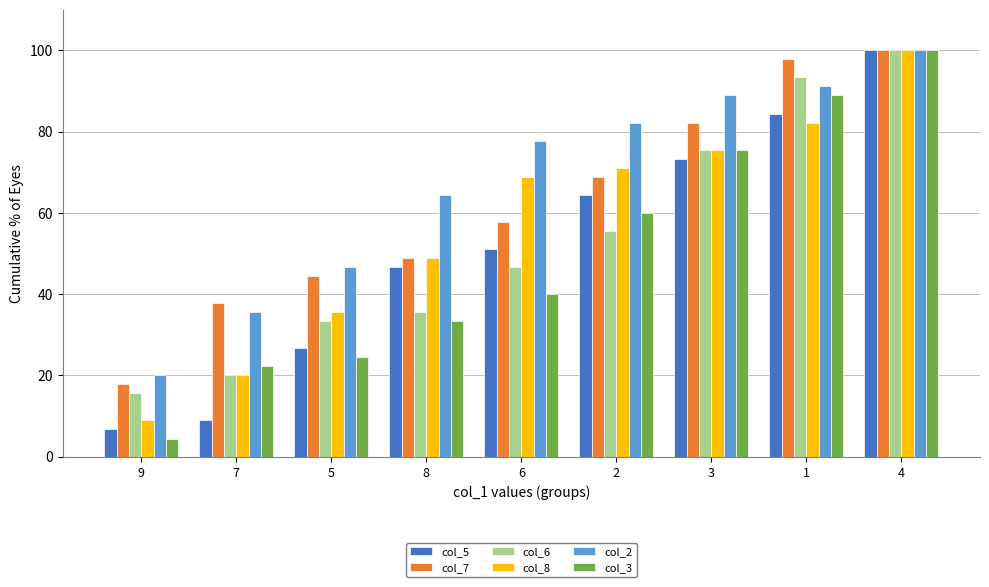

At which category is the sum across all series the highest?

4